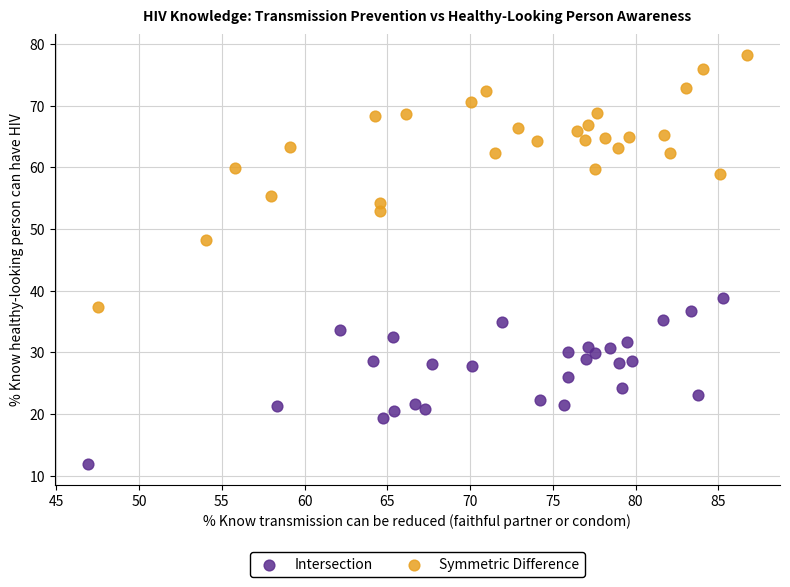

Which series has the largest Y range (max minus min)?

Symmetric Difference